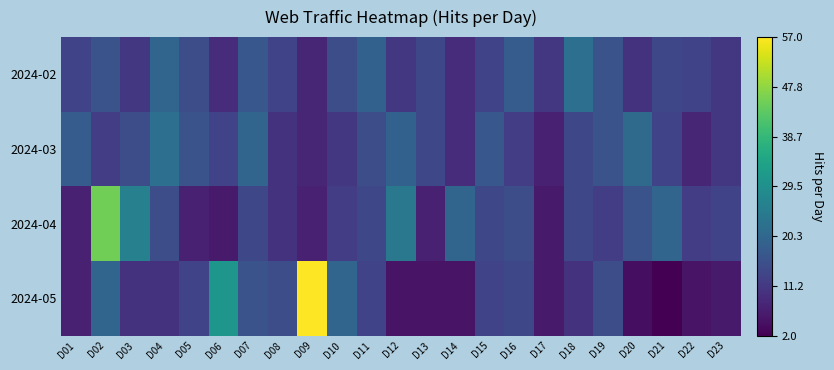

Which series changed the most between D01 and D15?

2024-04